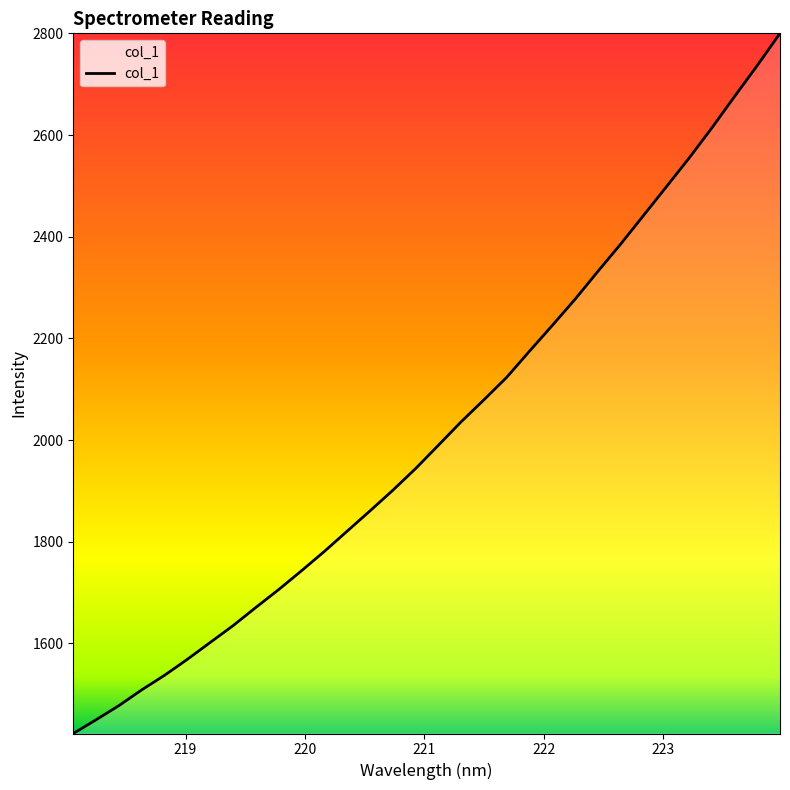

What is the minimum value shown in the chart?

1422.6